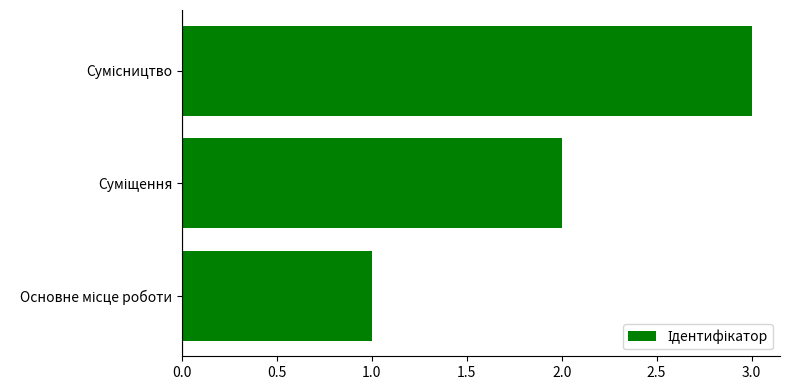

Count the values in the range 1 to 3.

3